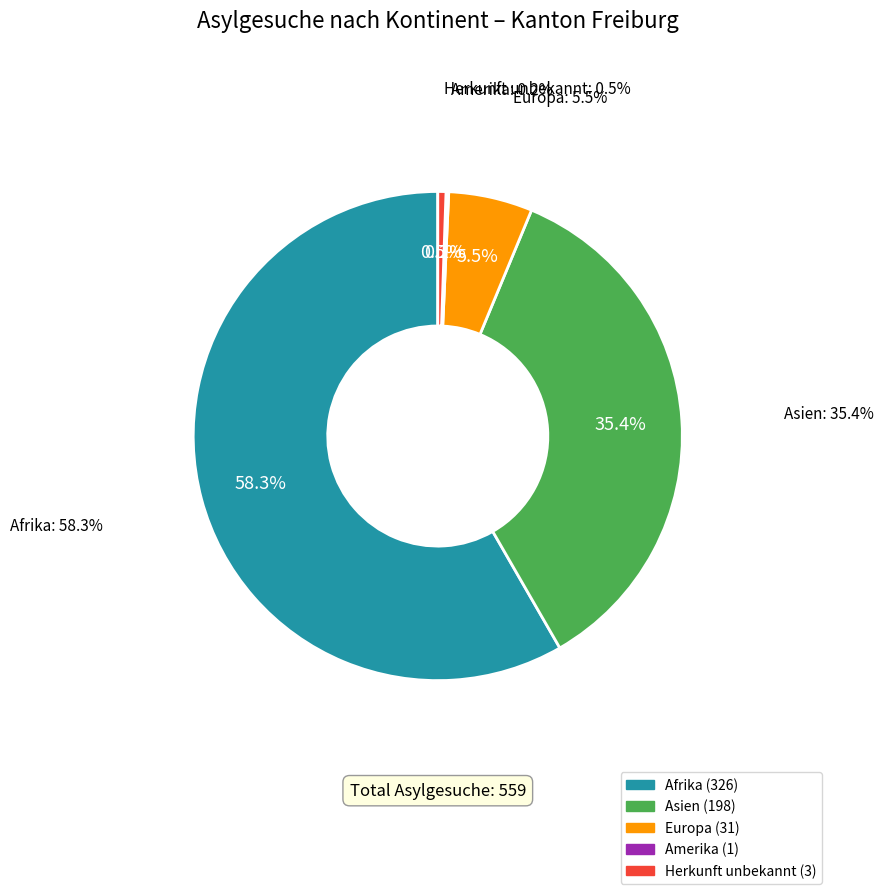

What percentage is the Europa slice, to the nearest percent?

6%